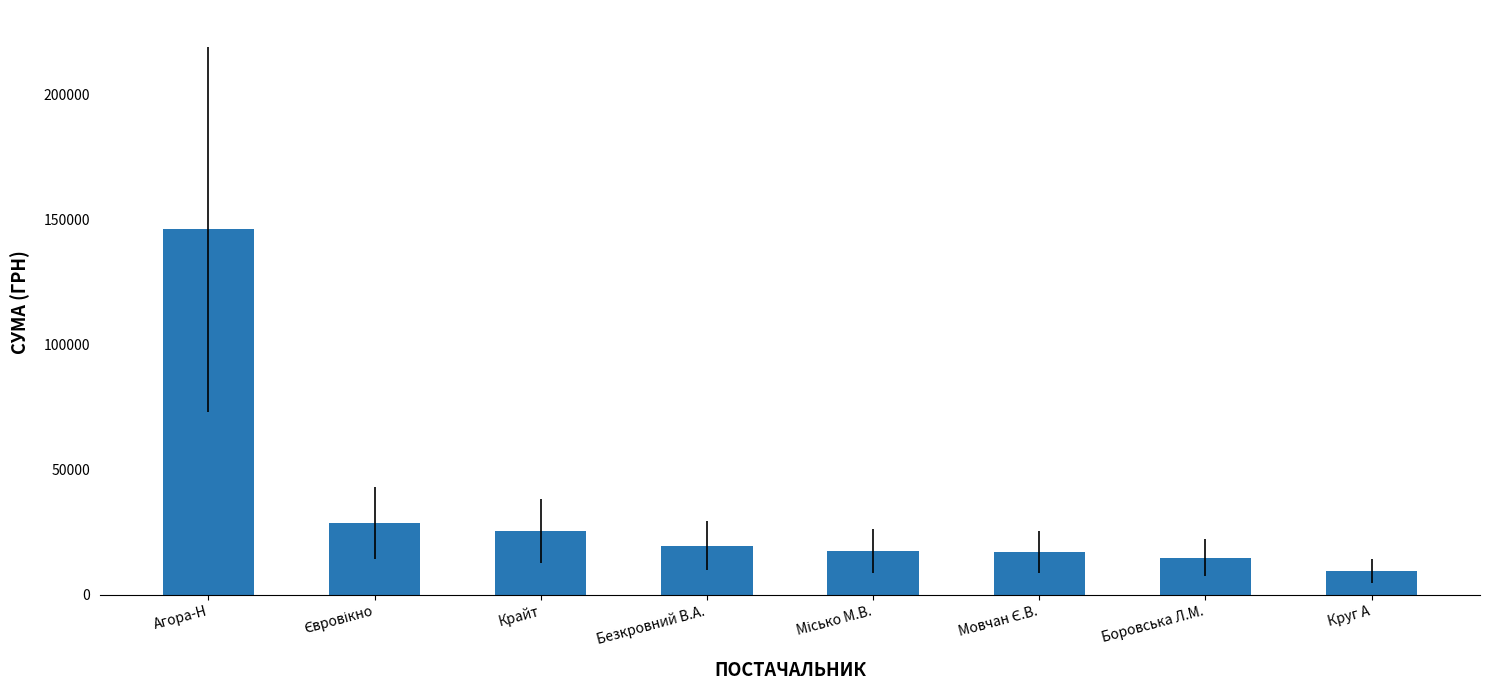

What is the greatest value displayed?

146032.1